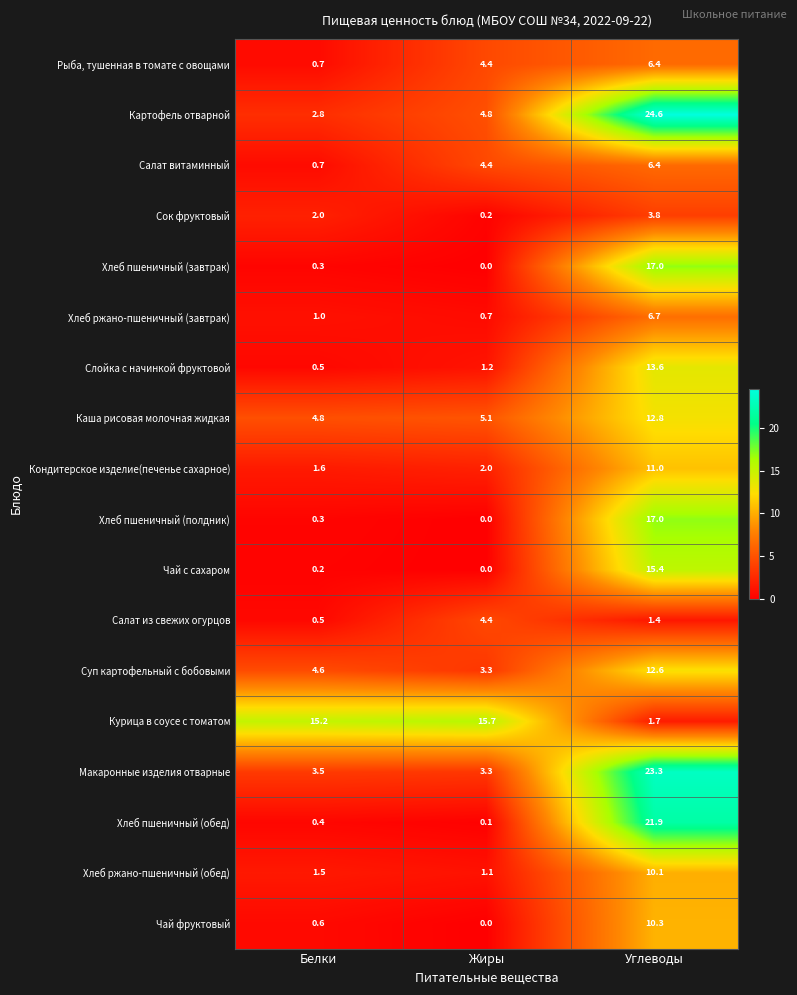

What is the spread (max minus min) of values at Углеводы?

23.2